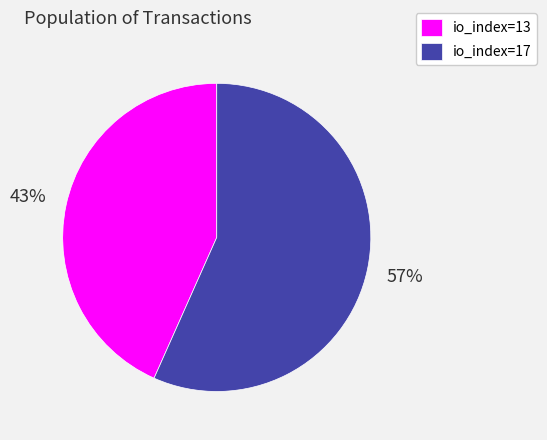

Count the number of slices in the pie.

2